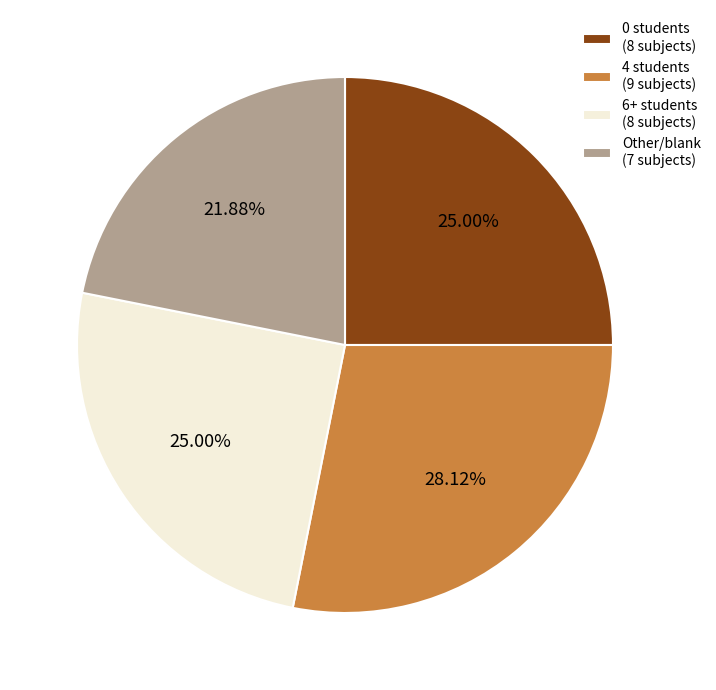

Which has a higher value, 0 students (8 subjects) or Other/blank (7 subjects)?

0 students (8 subjects)